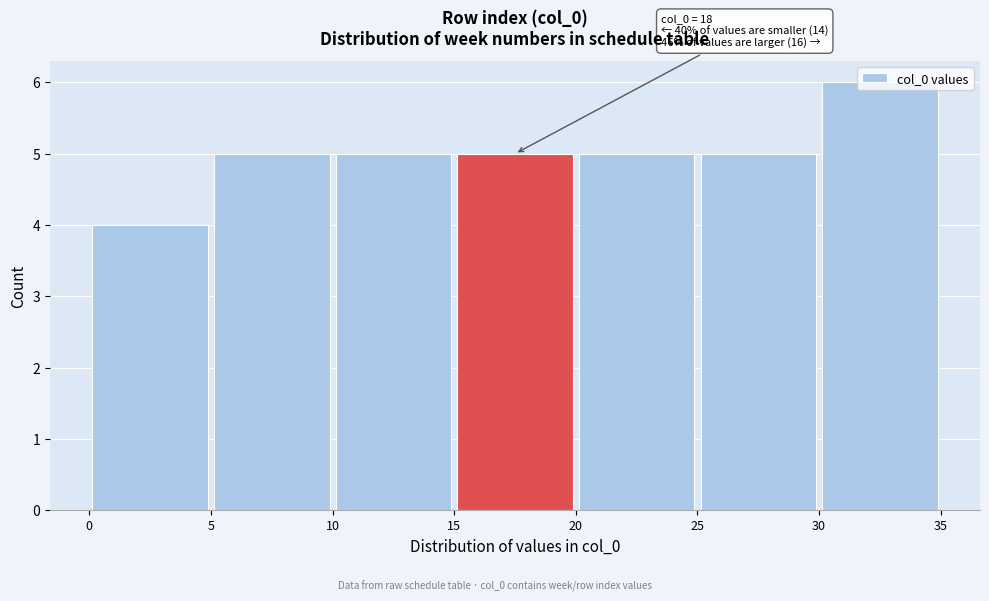

Over which range of the x-axis is the bar tallest?

30 to 35